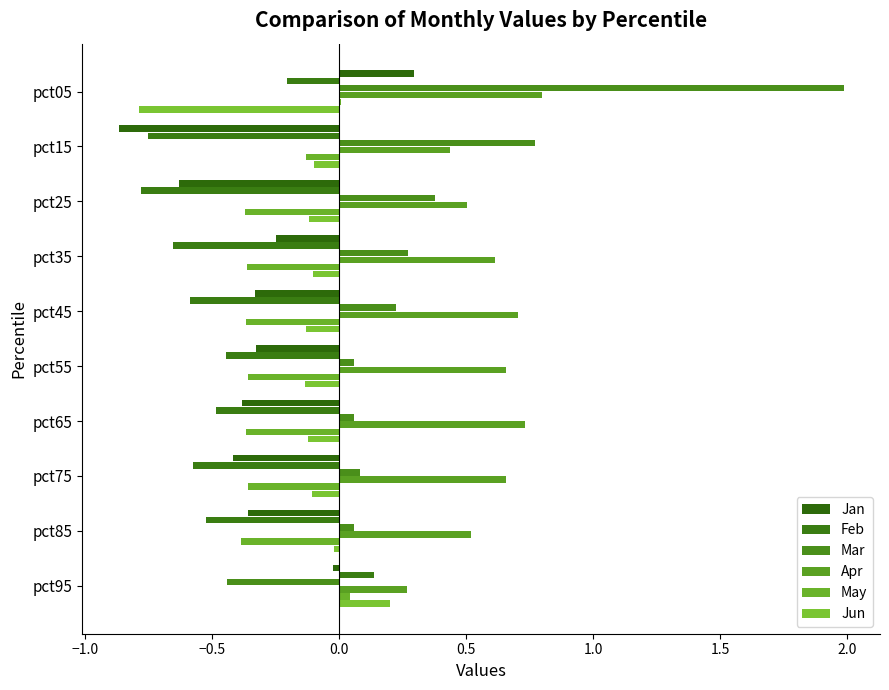

How many data points does each series have?

10